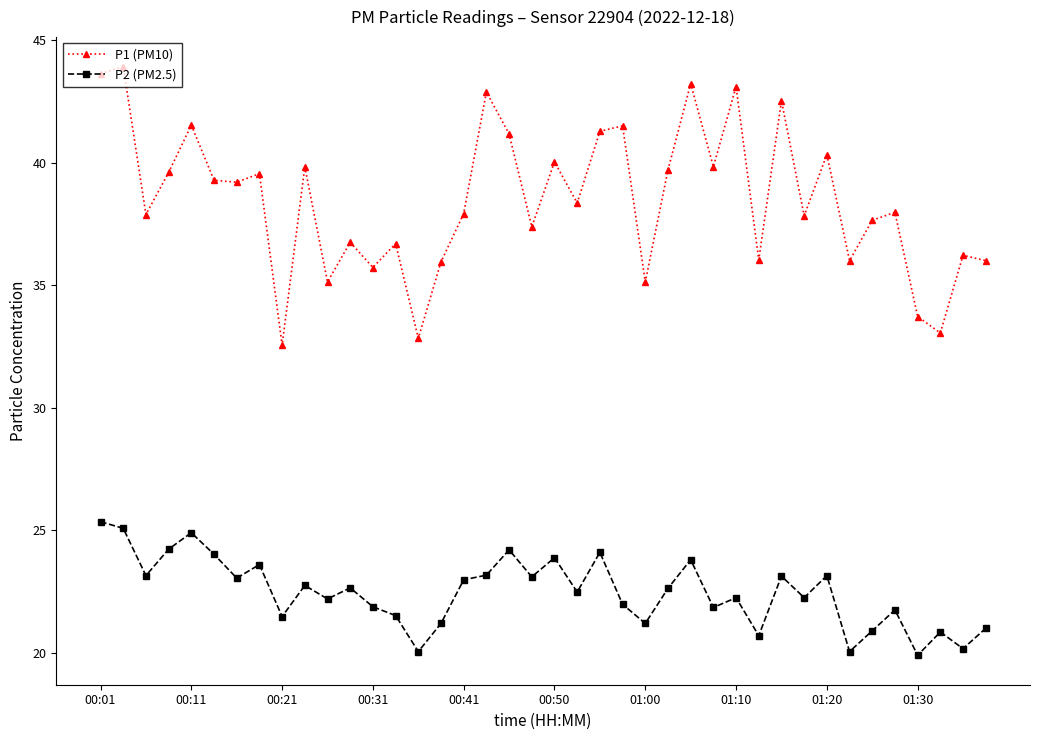

Which series has the largest total across all categories?

P1 (PM10)